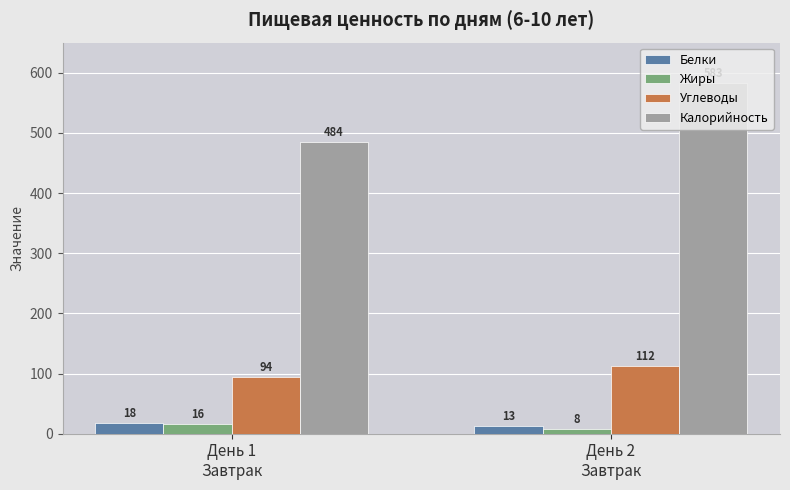

True or false: Углеводы has a value of 140 at День 1
Завтрак.

False